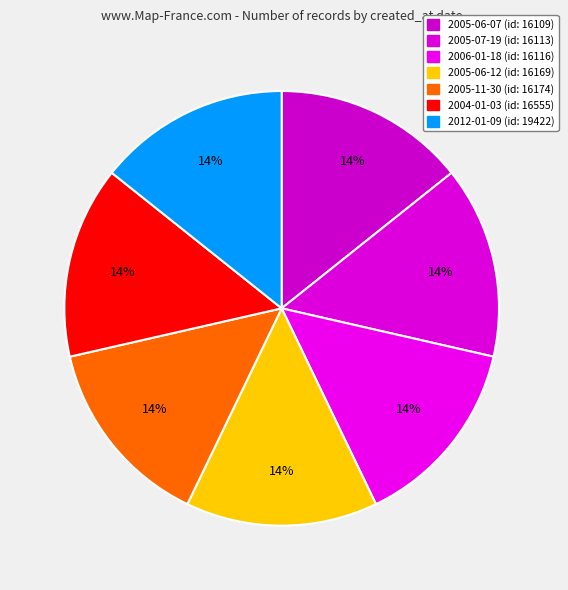

Is 2006-01-18 the majority of the pie?

No